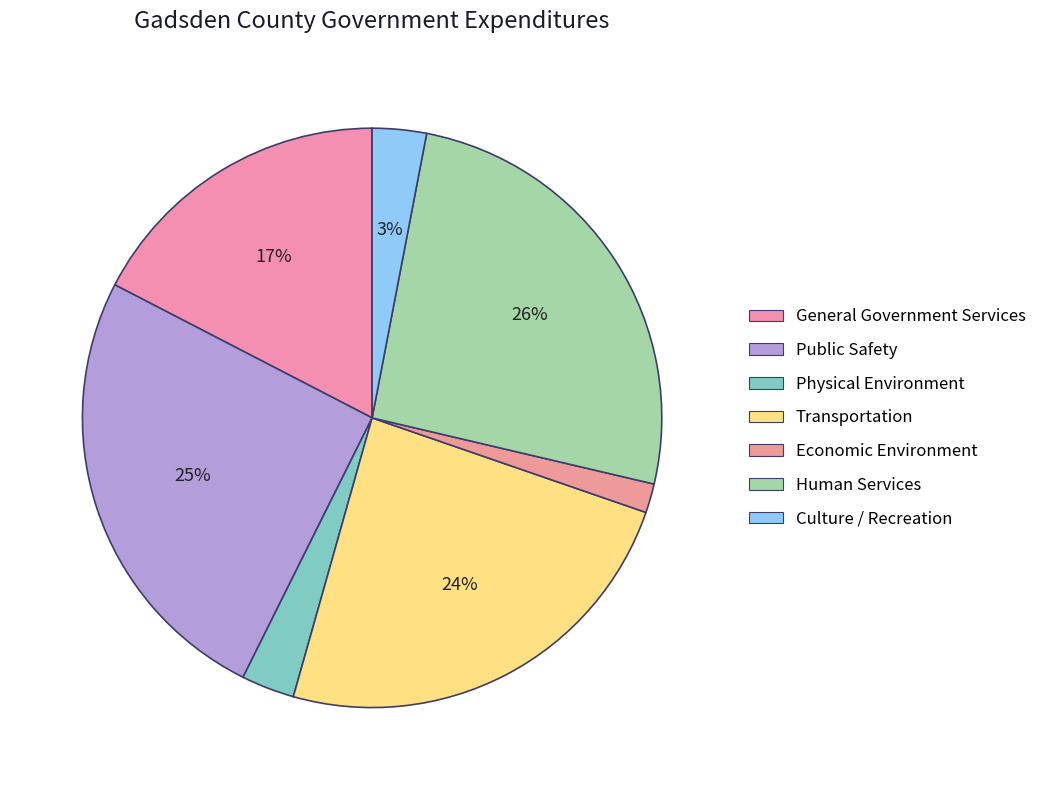

Do Public Safety and Economic Environment together represent more than half of the pie?

No